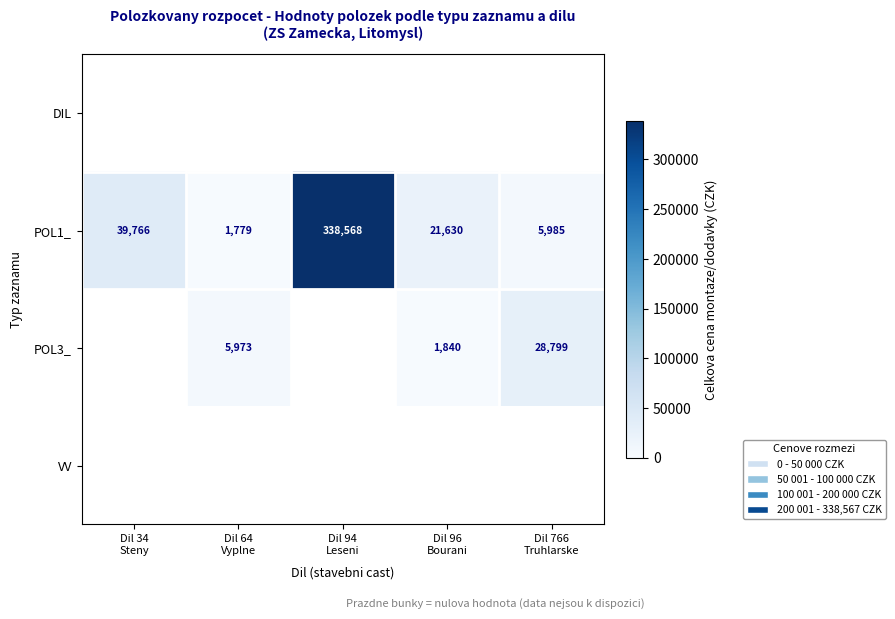

What is the average value of the POL1_ series?

81546